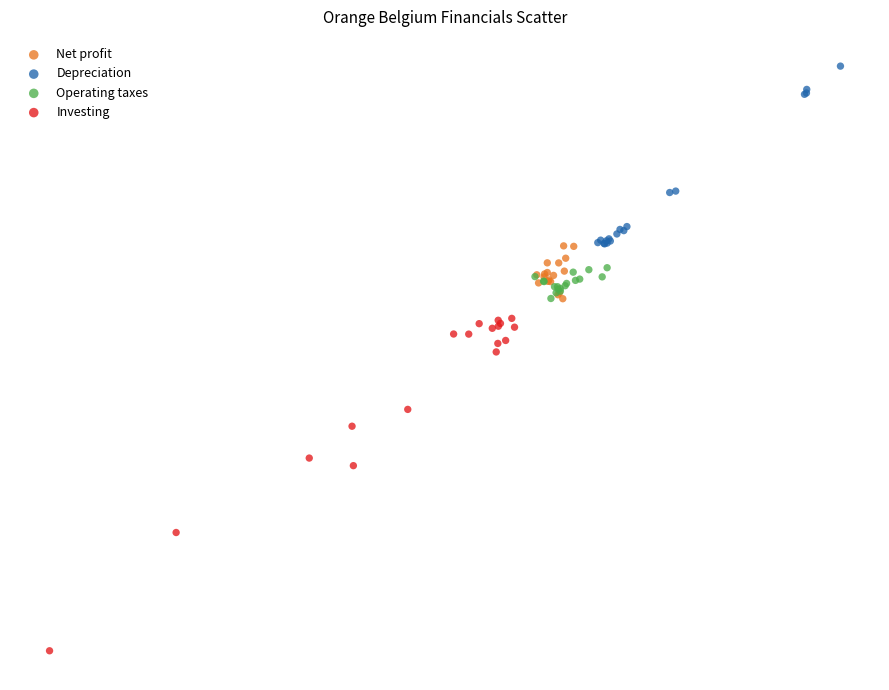

What are all the series names shown in the legend?

Net profit, Depreciation, Operating taxes, Investing